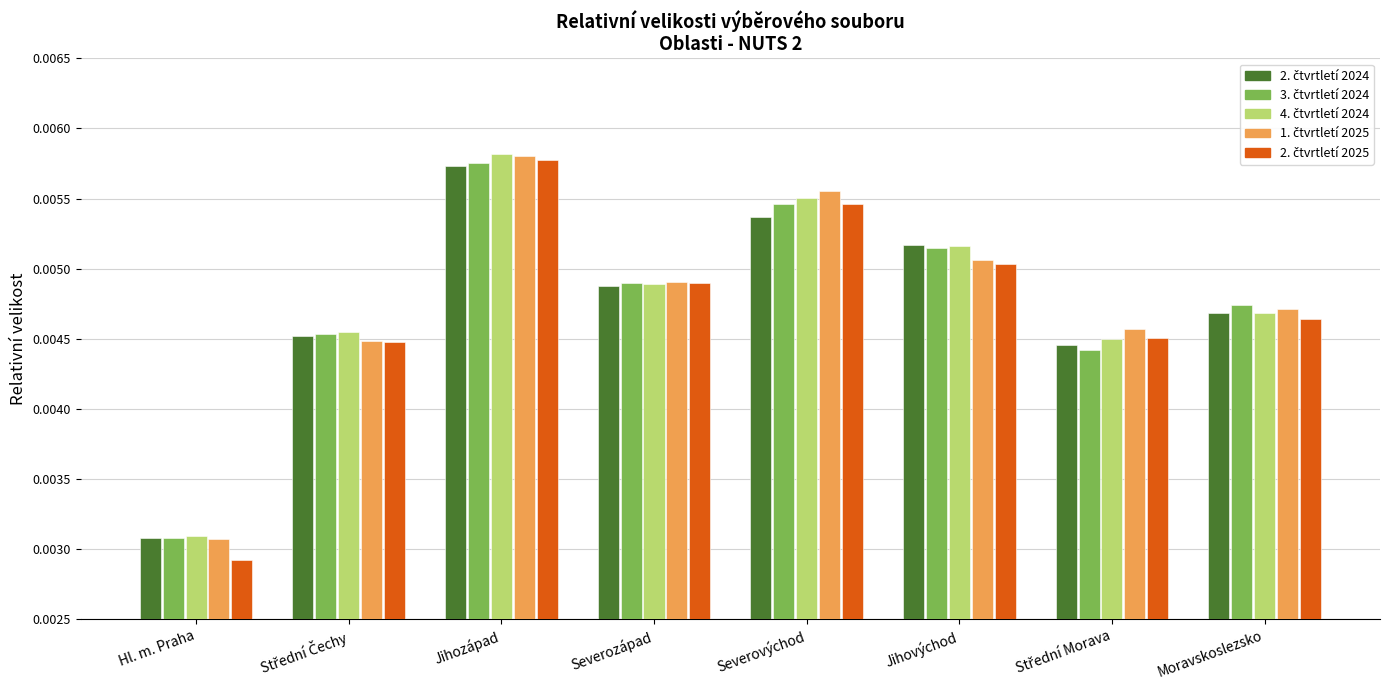

At which category does the chart reach its peak across all series?

Jihozápad